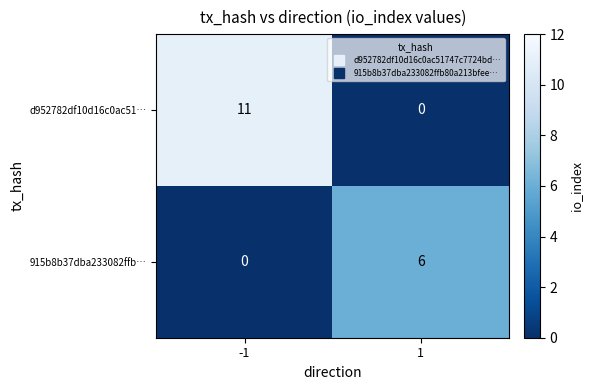

At which category is the sum across all series the highest?

-1